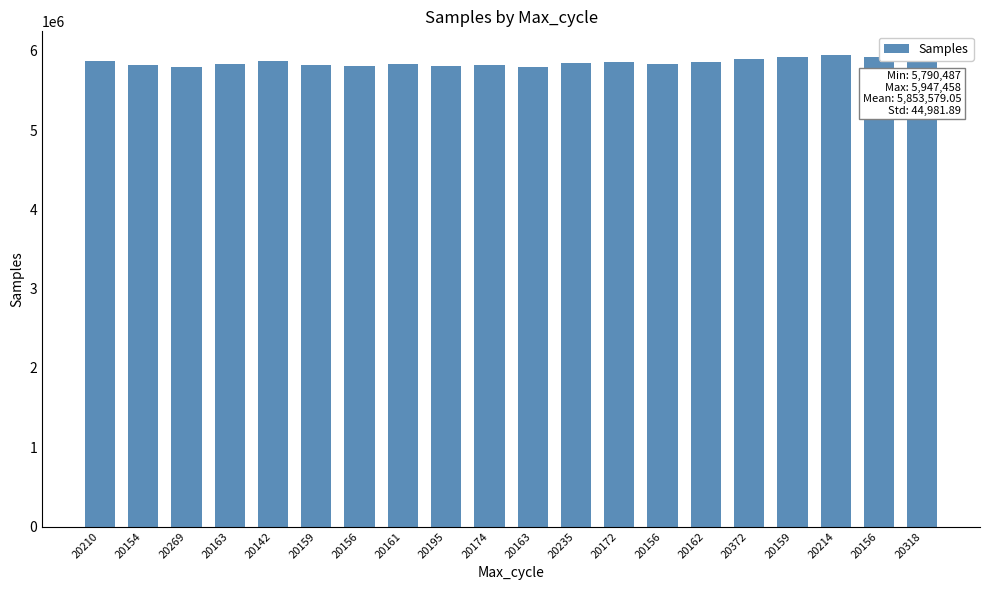

Reading left to right, transcribe all the data shown in this chart.

20210=5875468	20154=5820738	20269=5790487	20163=5838174	20142=5867095	20159=5817983	20156=5811555	20161=5827068	20195=5807806	20174=5820896	20163=5799894	20235=5839394	20172=5854207	20156=5834460	20162=5860939	20372=5896862	20159=5917087	20214=5947458	20156=5925344	20318=5918666